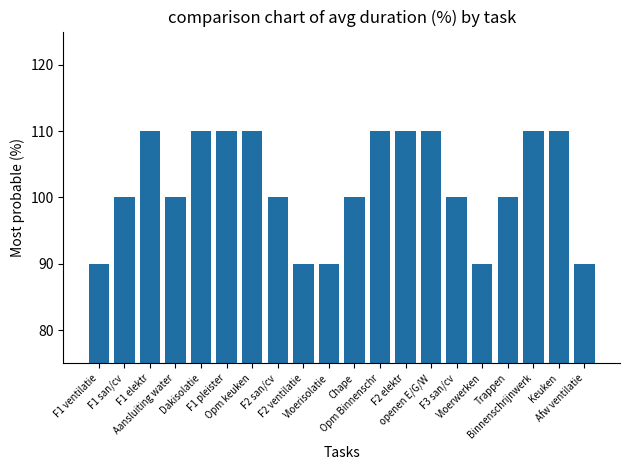

Count the number of data series in this chart.

1